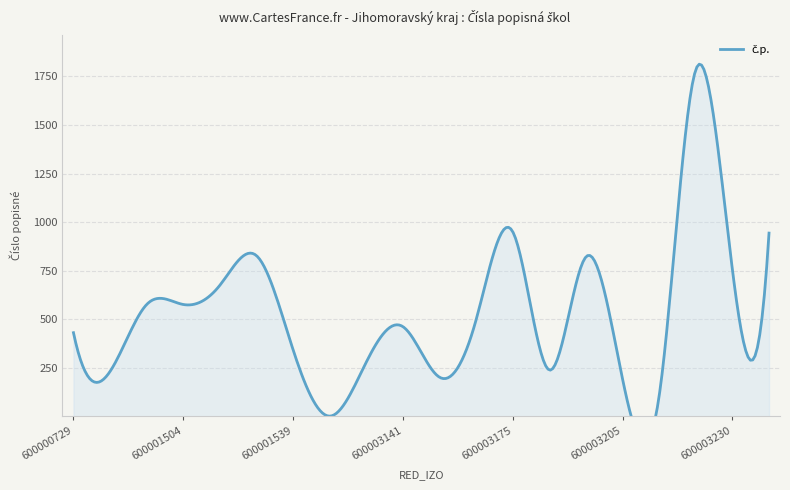

Read the value at 600003167.

499